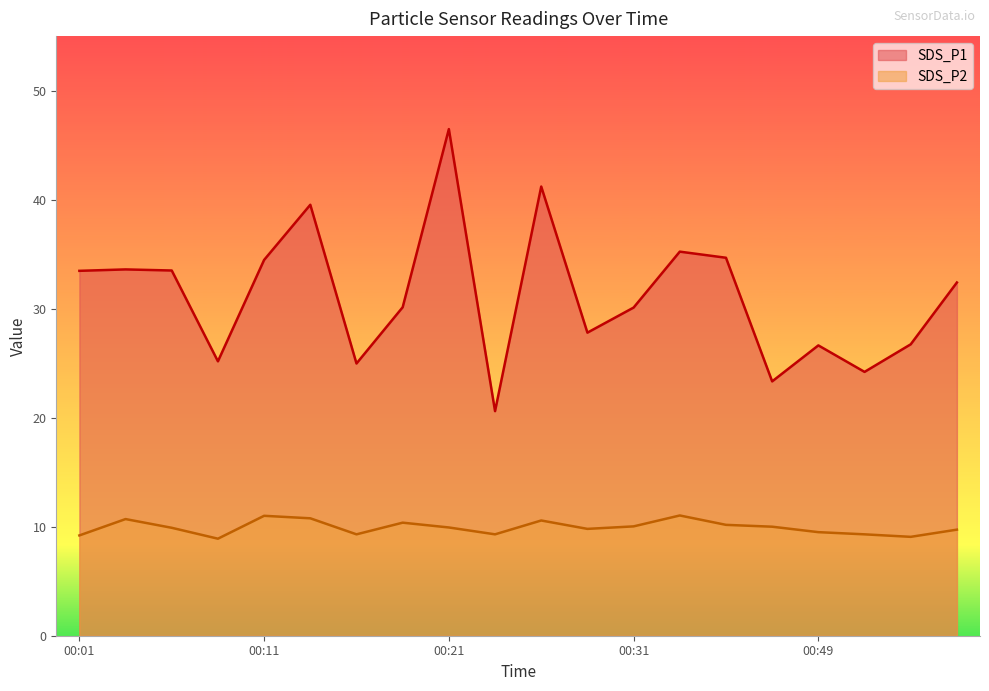

What is the value of the SDS_P1 point at the 17th from the left?

26.6